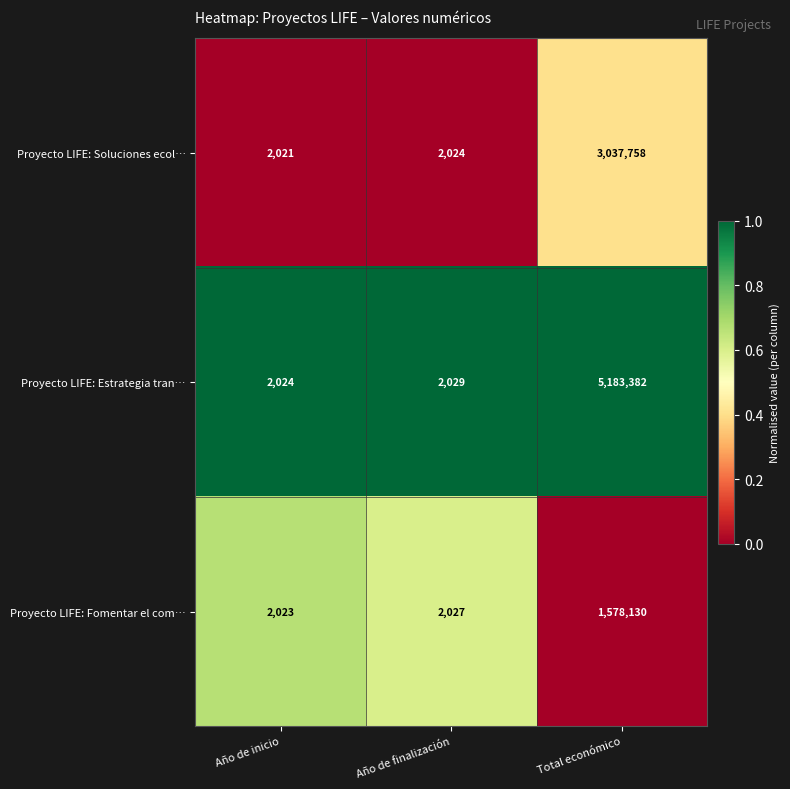

True or false: Proyecto LIFE: Fomentar el com… has a value of 2023 at Año de inicio.

True